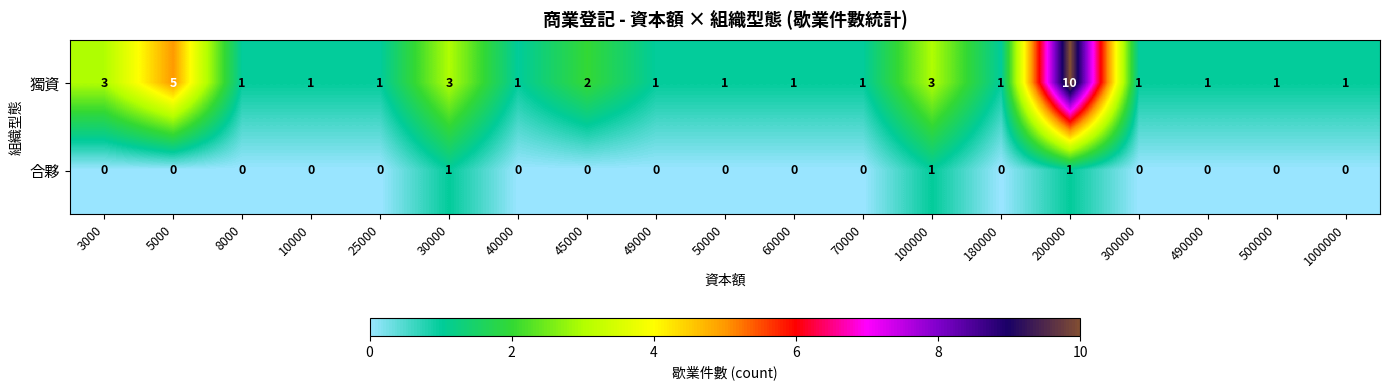

What is the sum of all 合夥 values?

3